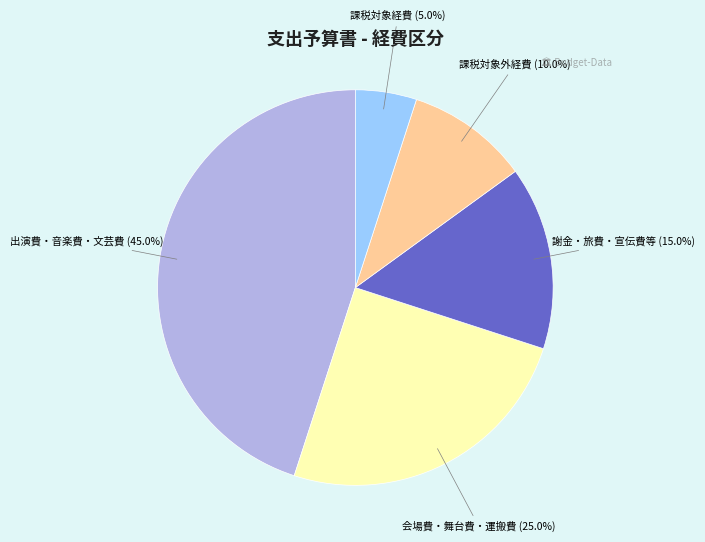

Rank the categories by value from highest to lowest.

出演費・音楽費・文芸費, 会場費・舞台費・運搬費, 謝金・旅費・宣伝費等, 課税対象外経費, 課税対象経費